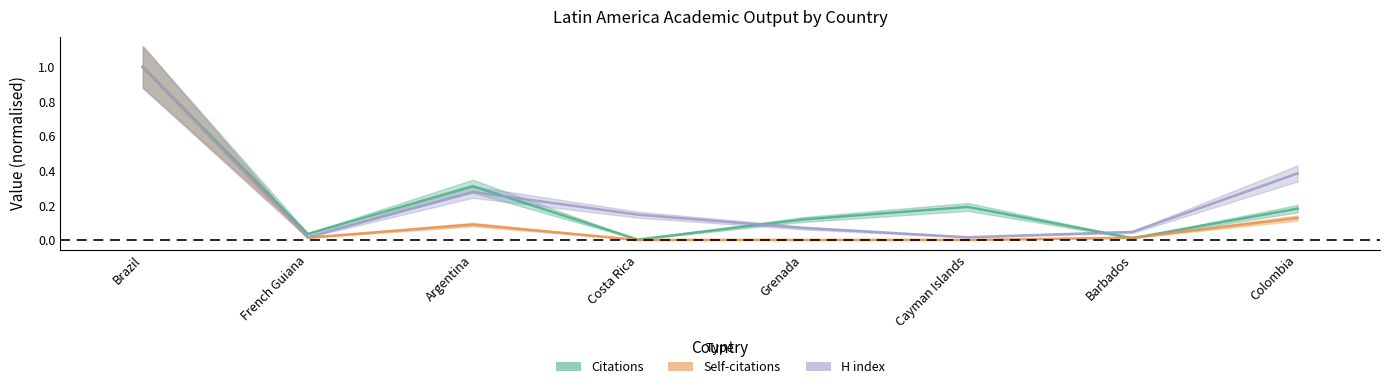

True or false: H index has a value of 0.1 at Grenada.

False